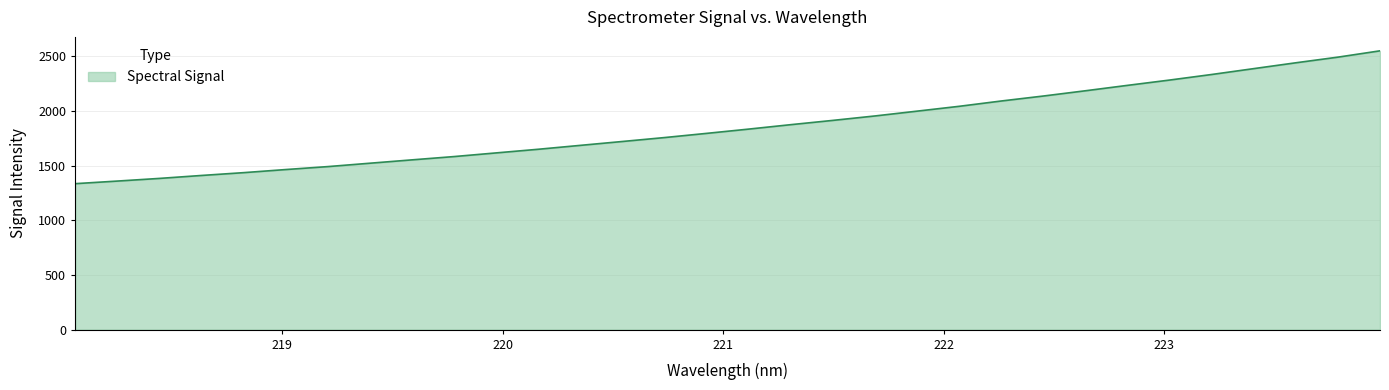

What is the average value?

1860.9